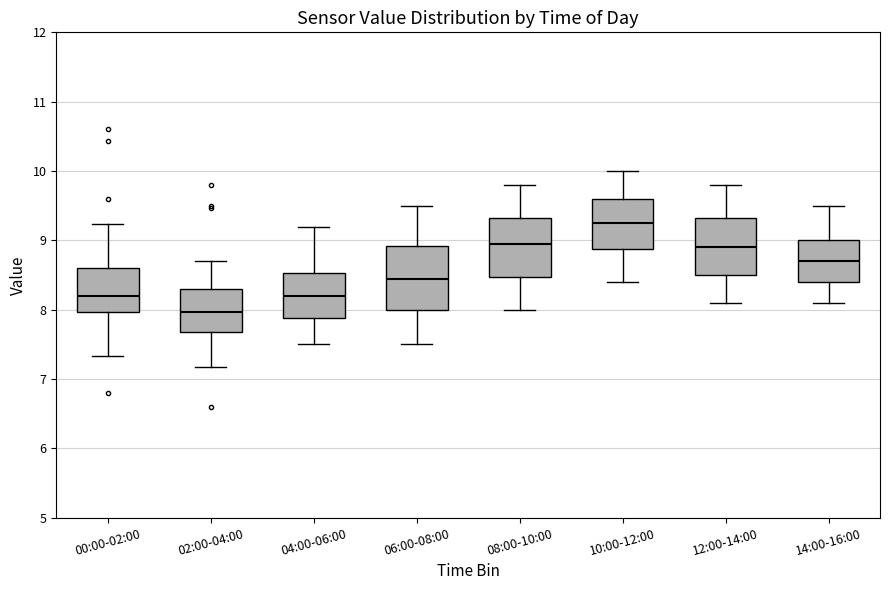

Reading left to right, transcribe this box plot: for each box, give where its median line is, the range the box spans, and where its two whiskers end, as read against the y-axis. The values are not printed on the chart, so give them approximately, as read against the axis.

00:00-02:00: median 8.2, box 8.0 to 8.6, whiskers 7.3 to 9.2
02:00-04:00: median 8.0, box 7.7 to 8.3, whiskers 7.2 to 8.7
04:00-06:00: median 8.2, box 7.9 to 8.5, whiskers 7.5 to 9.2
06:00-08:00: median 8.5, box 8.0 to 8.9, whiskers 7.5 to 9.5
08:00-10:00: median 9.0, box 8.5 to 9.3, whiskers 8.0 to 9.8
10:00-12:00: median 9.3, box 8.9 to 9.6, whiskers 8.4 to 10.0
12:00-14:00: median 8.9, box 8.5 to 9.3, whiskers 8.1 to 9.8
14:00-16:00: median 8.7, box 8.4 to 9.0, whiskers 8.1 to 9.5